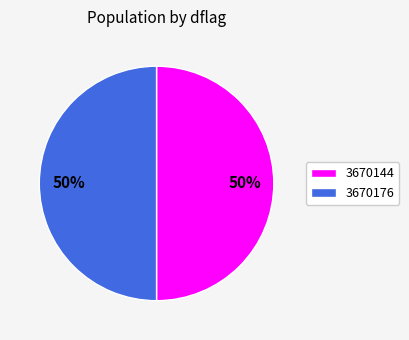

To the nearest percent, what is the average slice percentage?

50%